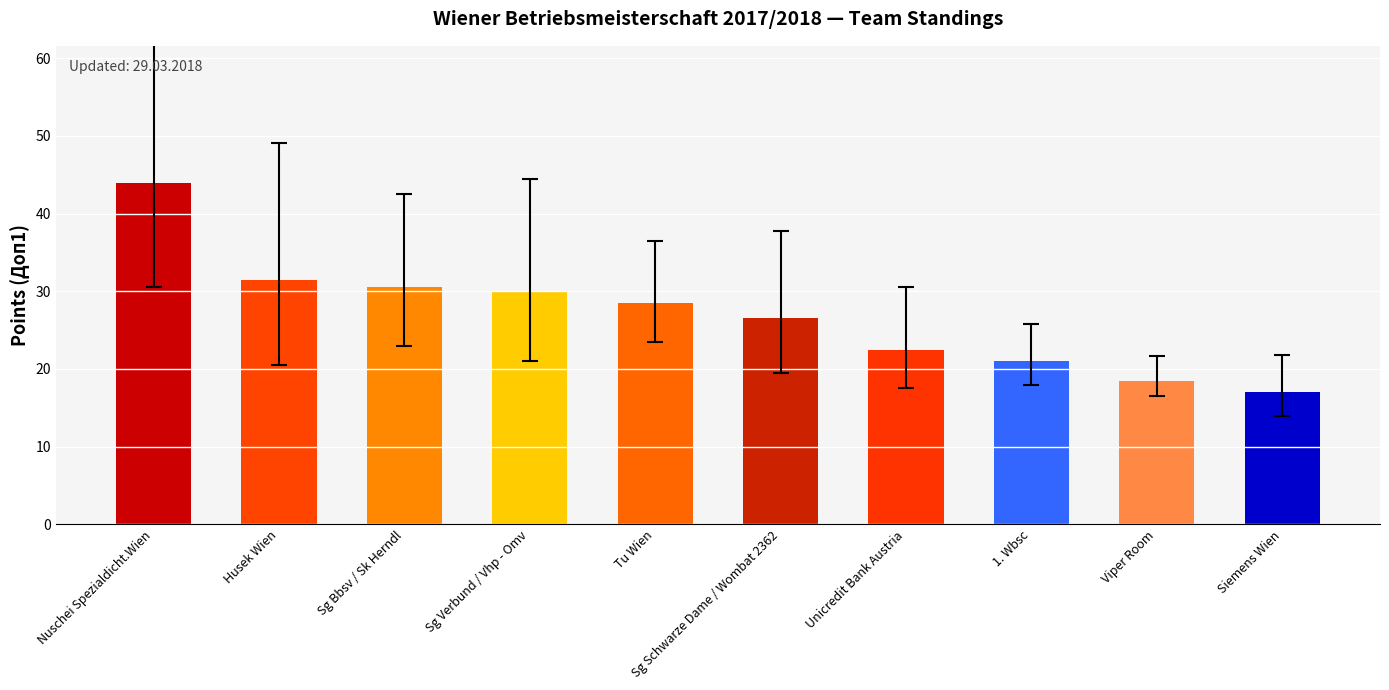

What value does the data have at Nuschei Spezialdicht.Wien?

44.0